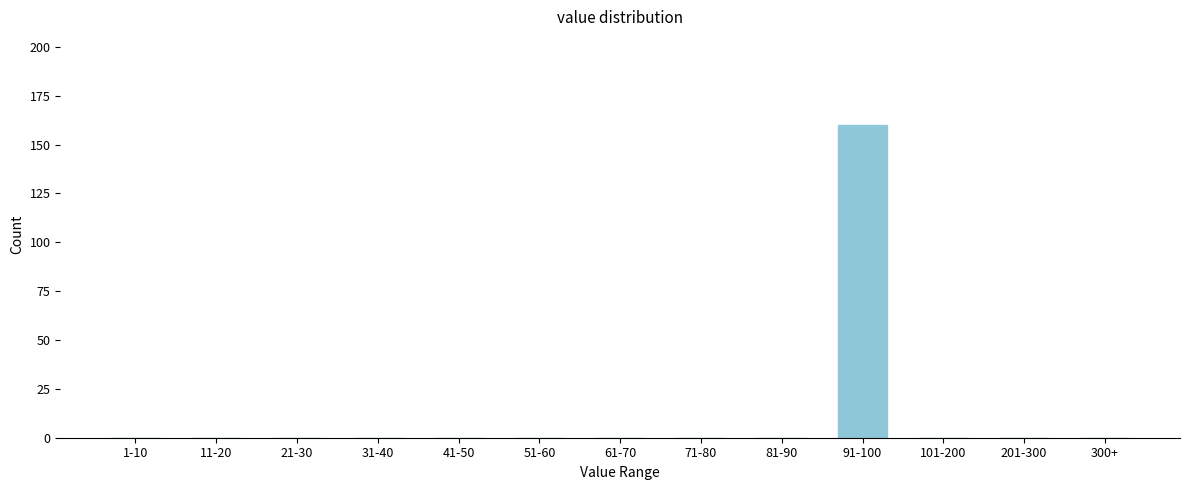

Reading right to left, transcribe all the data shown in this chart.

300+=0	201-300=0	101-200=0	91-100=160	81-90=0	71-80=0	61-70=0	51-60=0	41-50=0	31-40=0	21-30=0	11-20=0	1-10=0